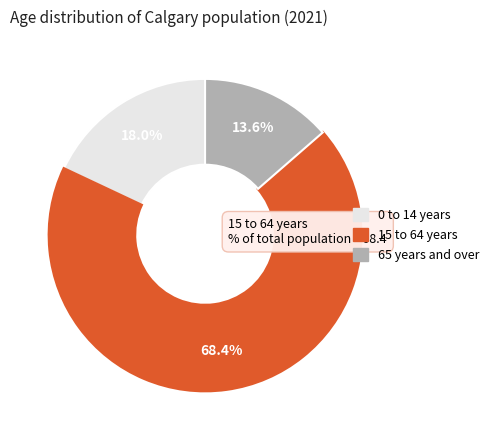

Which has a higher value, 0 to 14 years or 15 to 64 years?

15 to 64 years